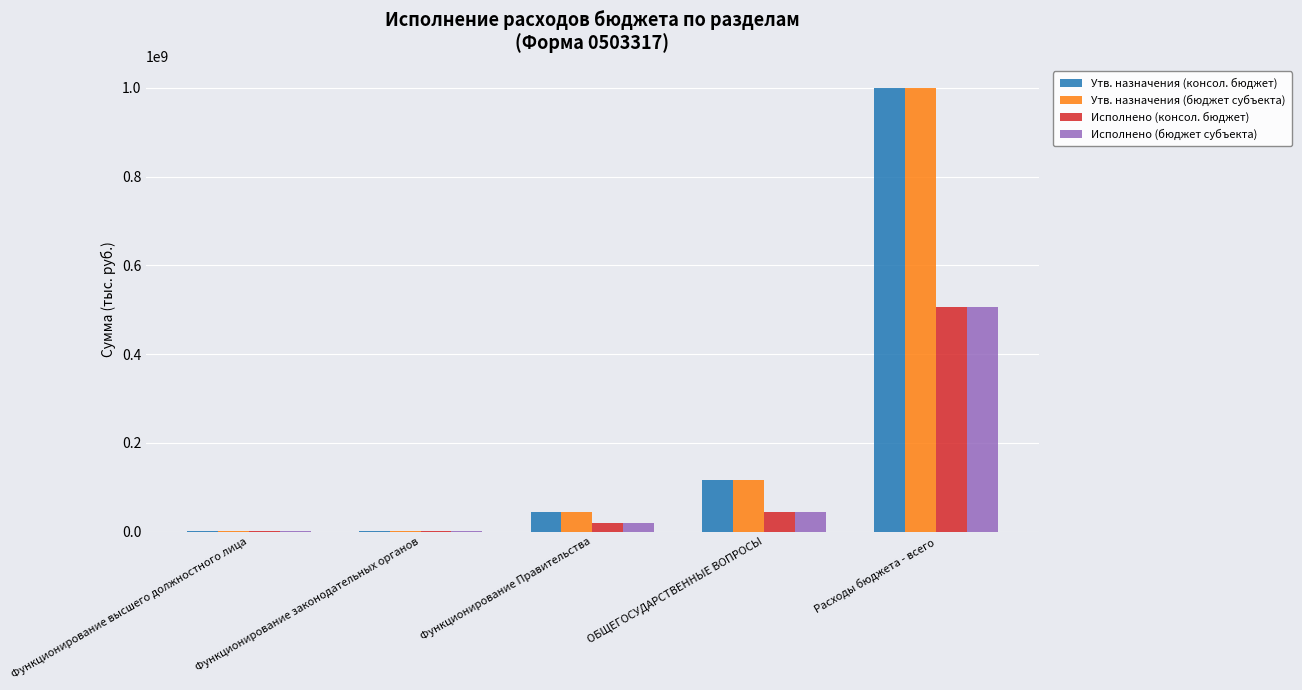

Where is Утв. назначения (консол. бюджет) nearest to the value 500563135?

ОБЩЕГОСУДАРСТВЕННЫЕ ВОПРОСЫ